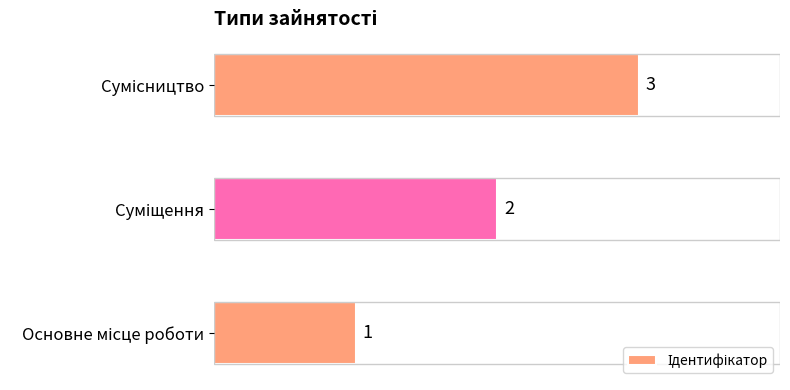

What is the difference between the maximum and minimum values?

2